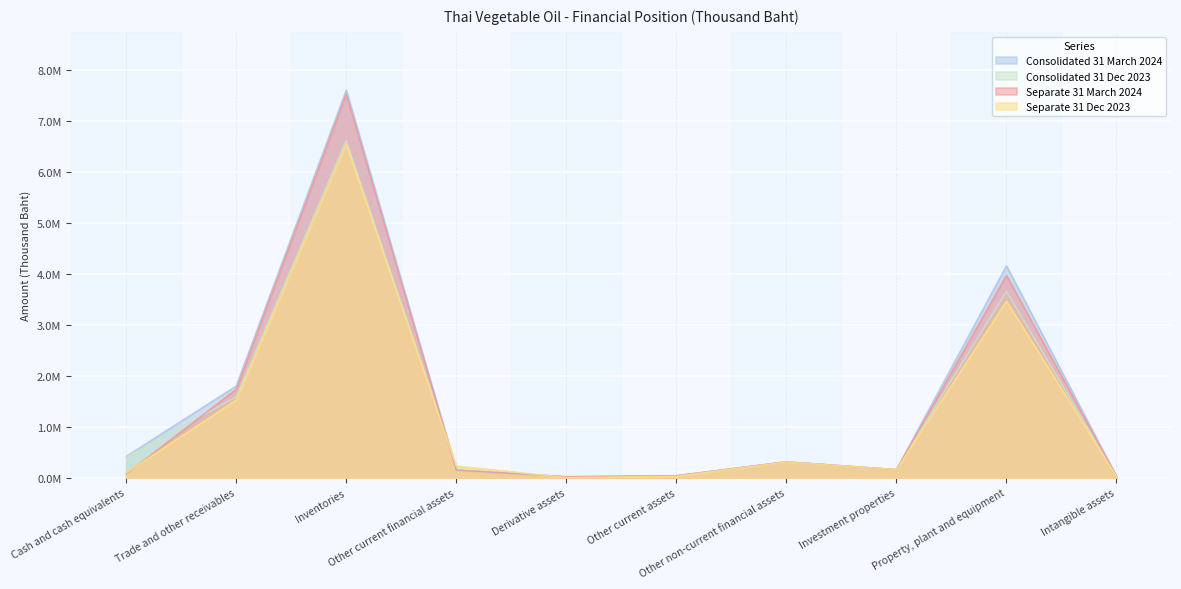

What is the total value across all series at Cash and cash equivalents?

1006874